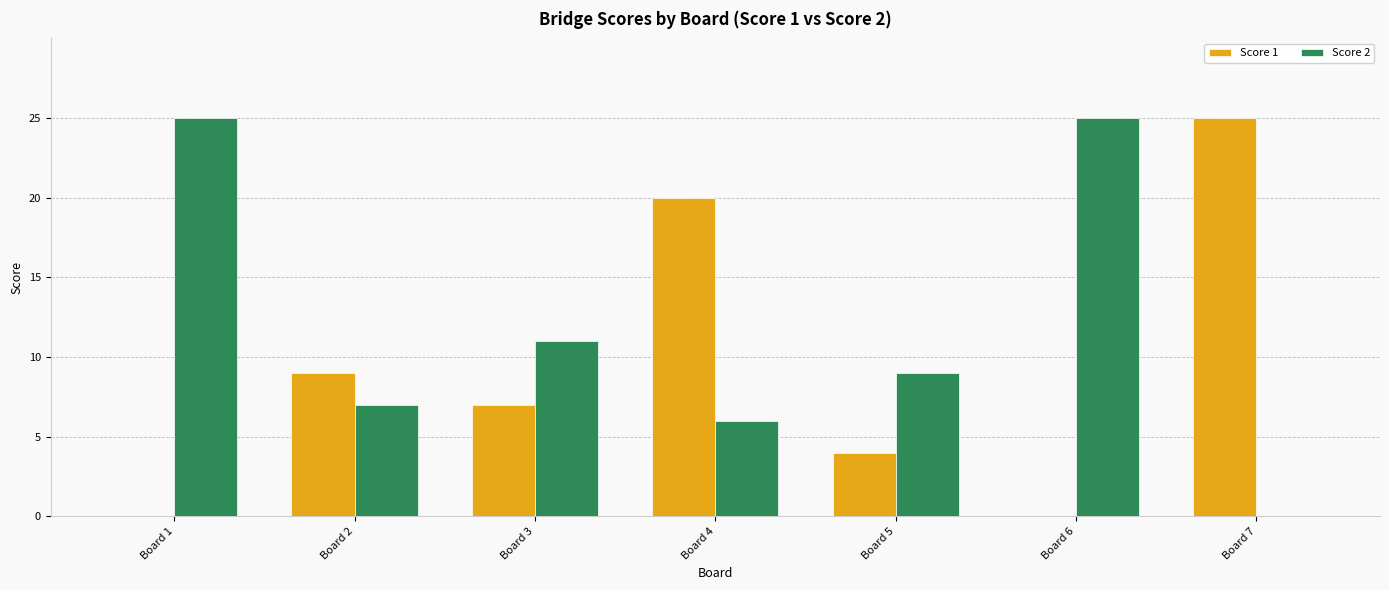

How many data points does each series have?

7